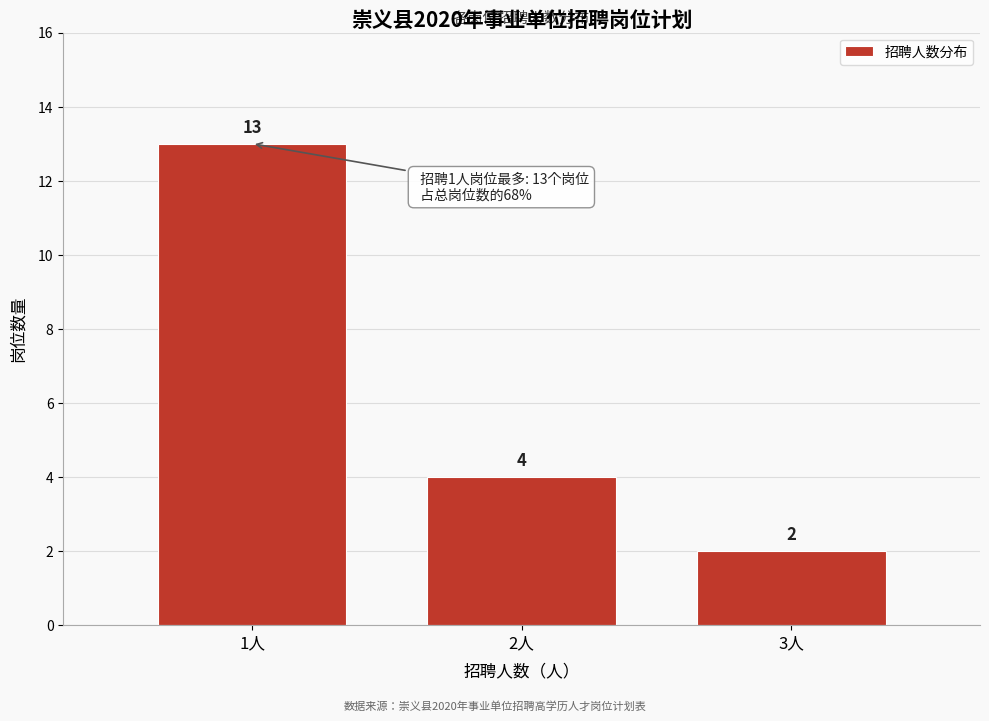

Reading left to right, list all the values displayed in this chart.

13	4	2